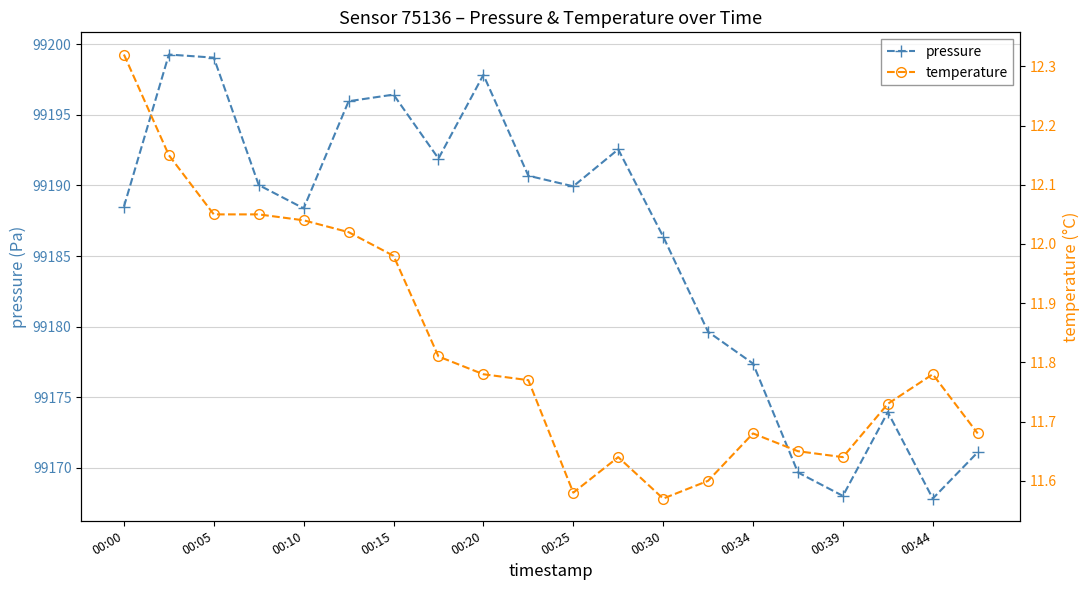

At which category does pressure reach its first local valley?

00:10